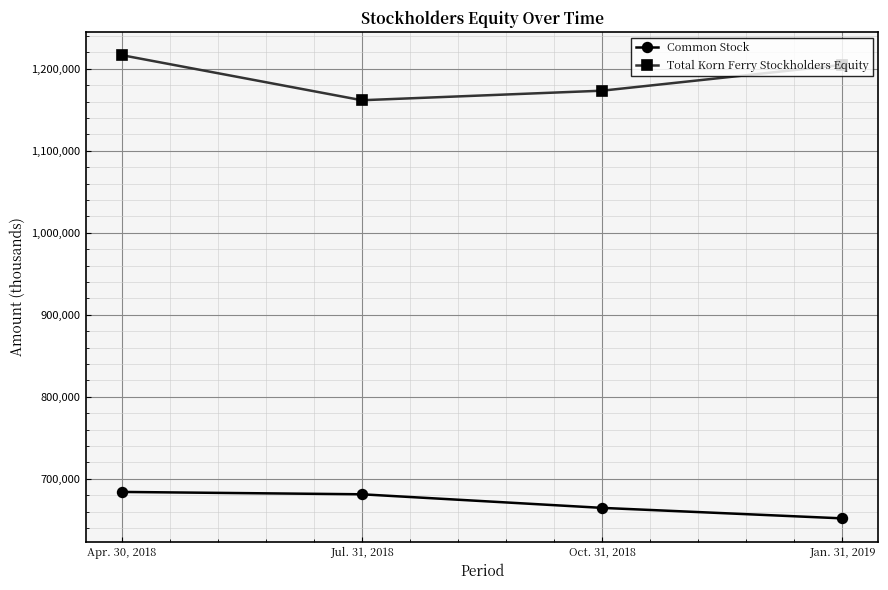

At which label does Total Korn Ferry Stockholders Equity reach its peak?

Apr. 30, 2018